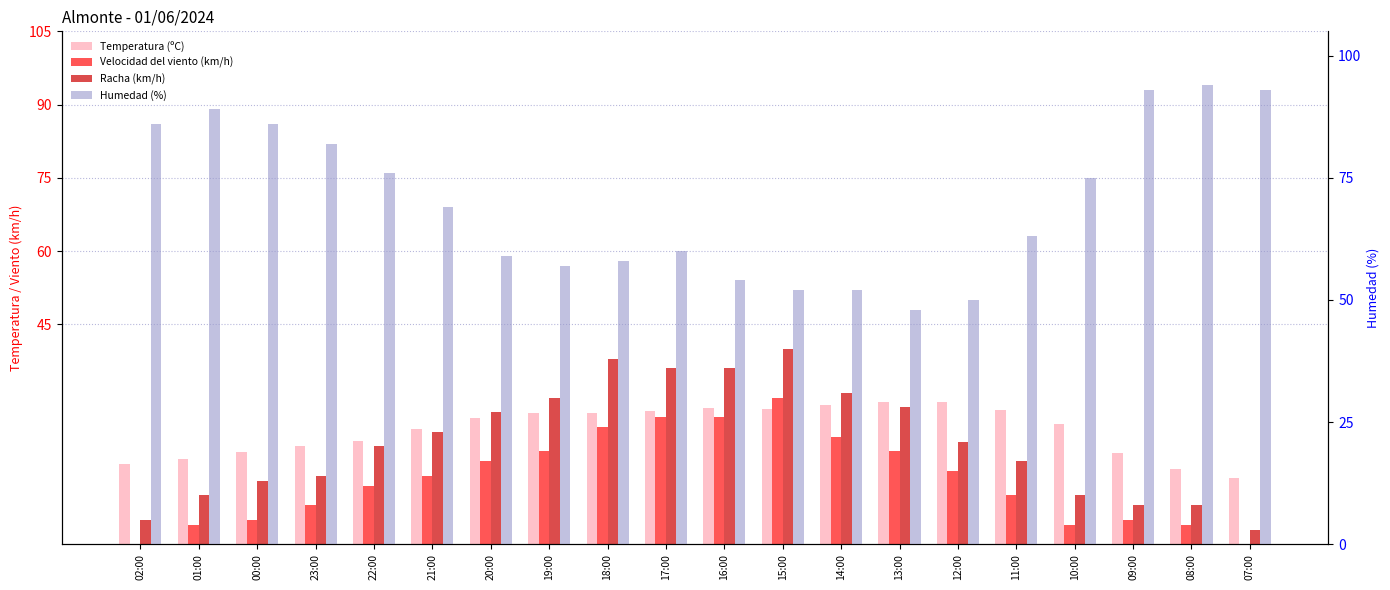

What is the label of the 14th bar from the right?

20:00